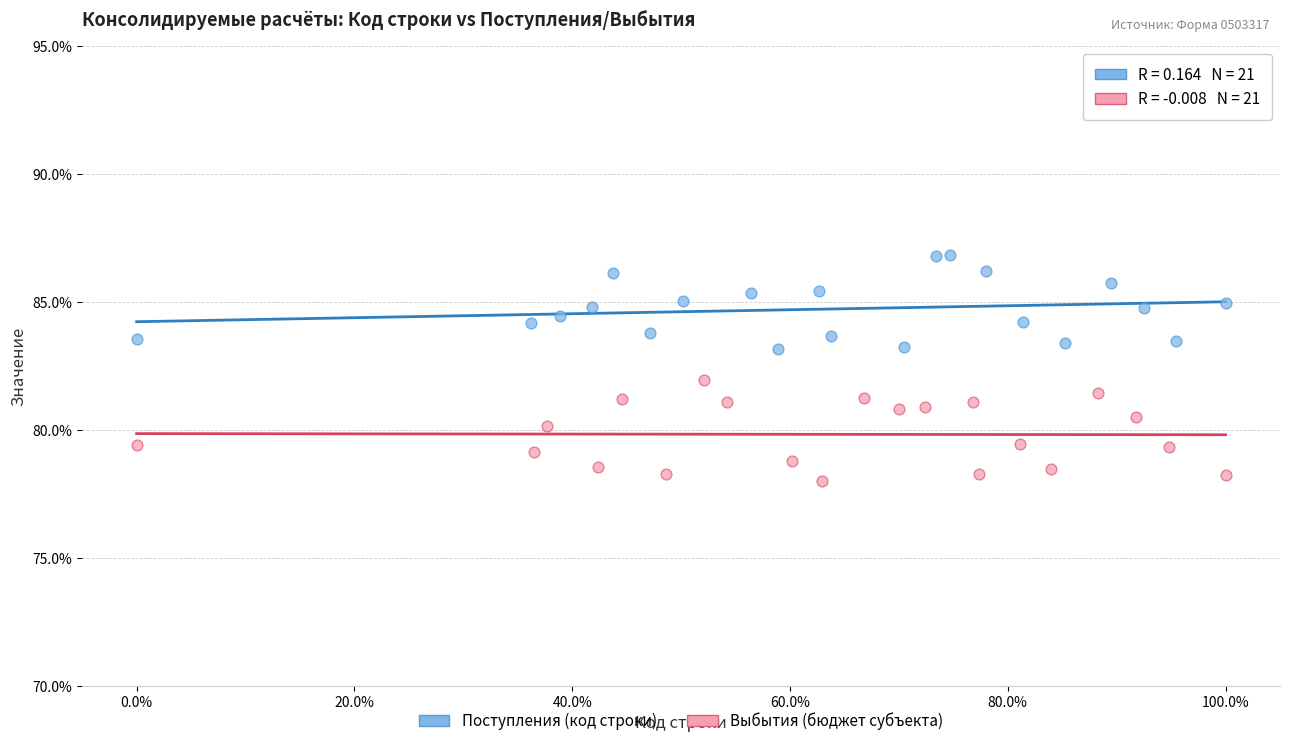

What are all the series names shown in the legend?

Поступления (код строки), Выбытия (бюджет субъекта)